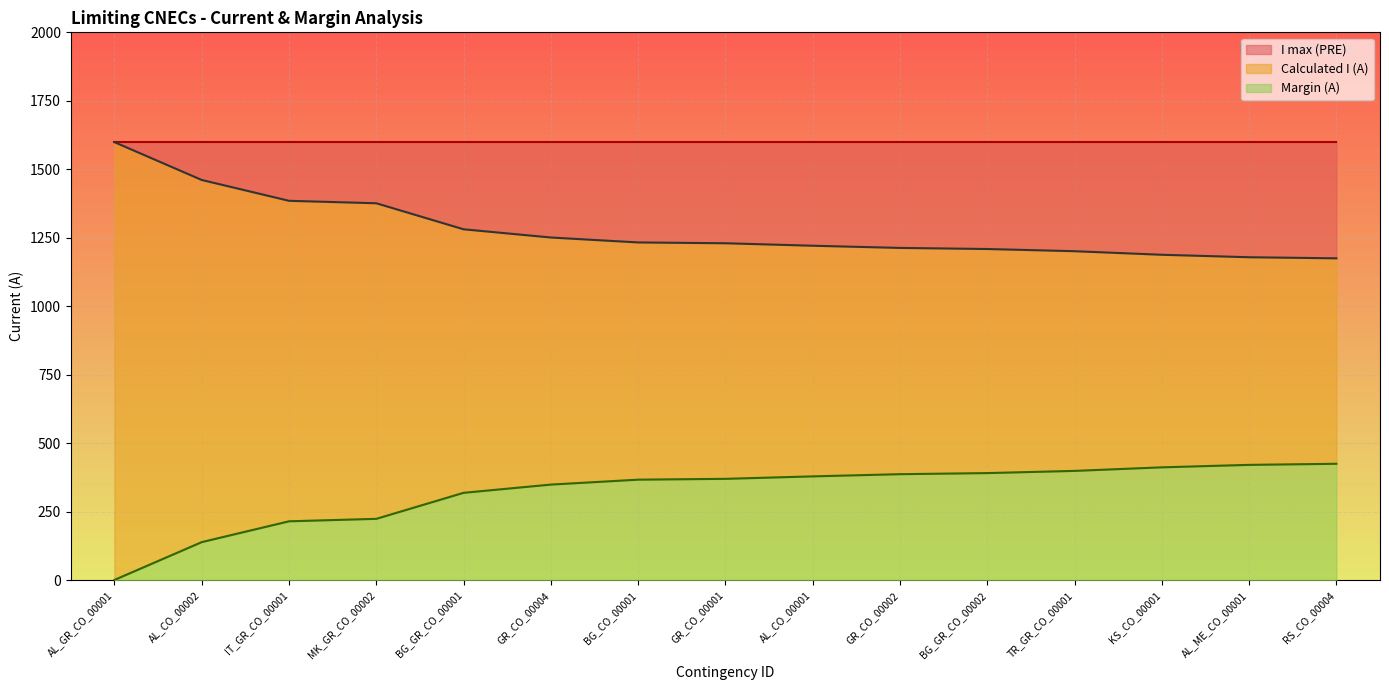

How many values in the Calculated I (A) series exceed 1230?

7